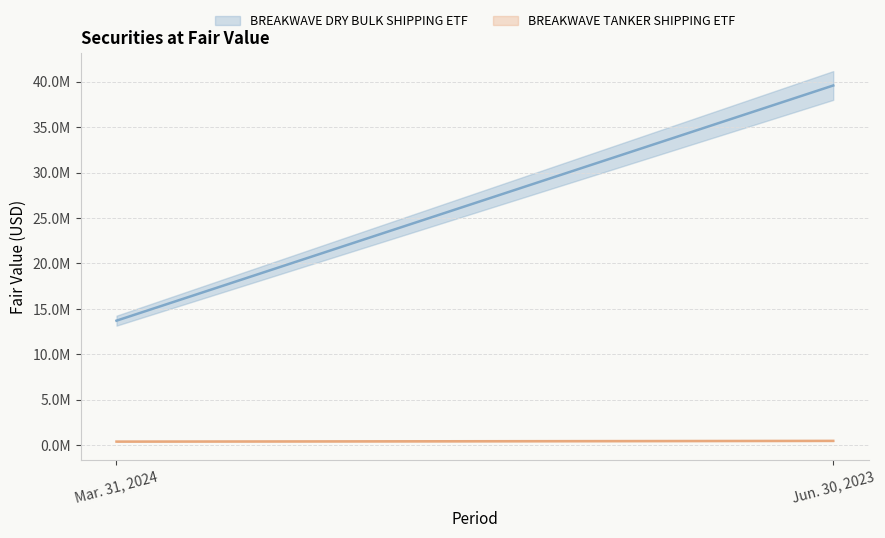

Does the chart display data point markers on the line(s)?

No